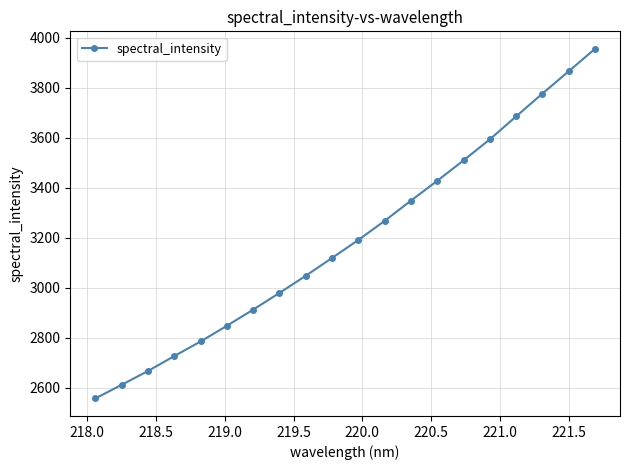

What is the sum of all values?

63889.3